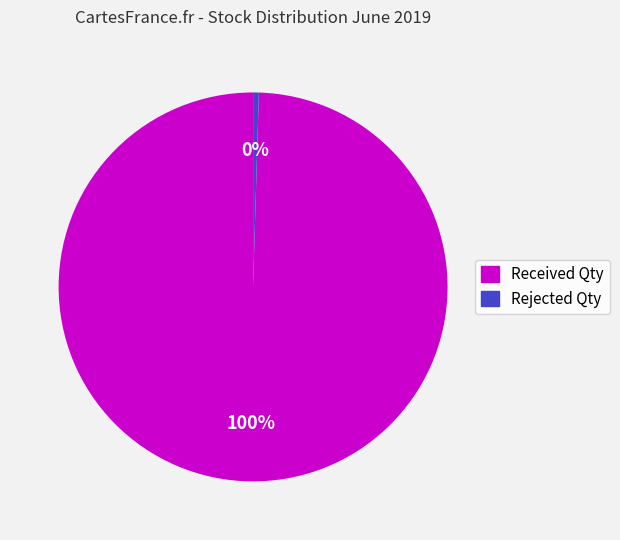

Combined, do Rejected Qty and Received Qty account for over 50%?

Yes